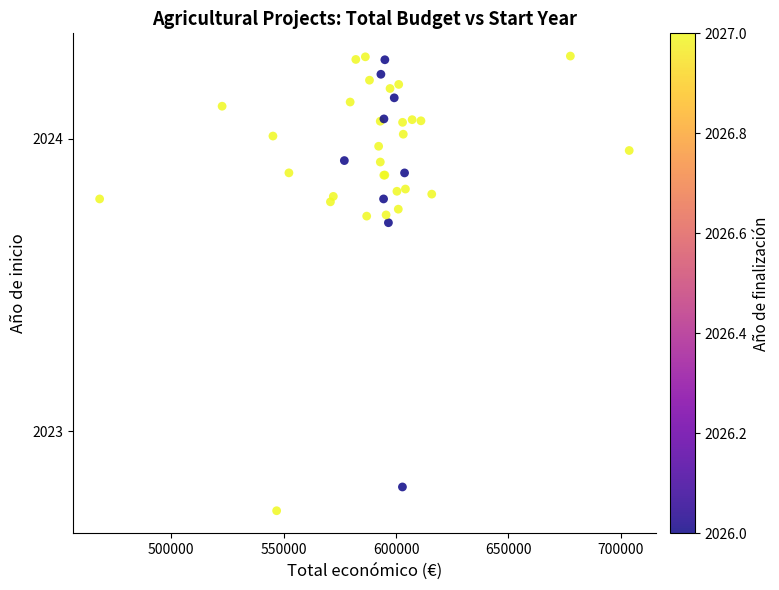

What Y value in the scatter plot is closest to 2023?

2022.8